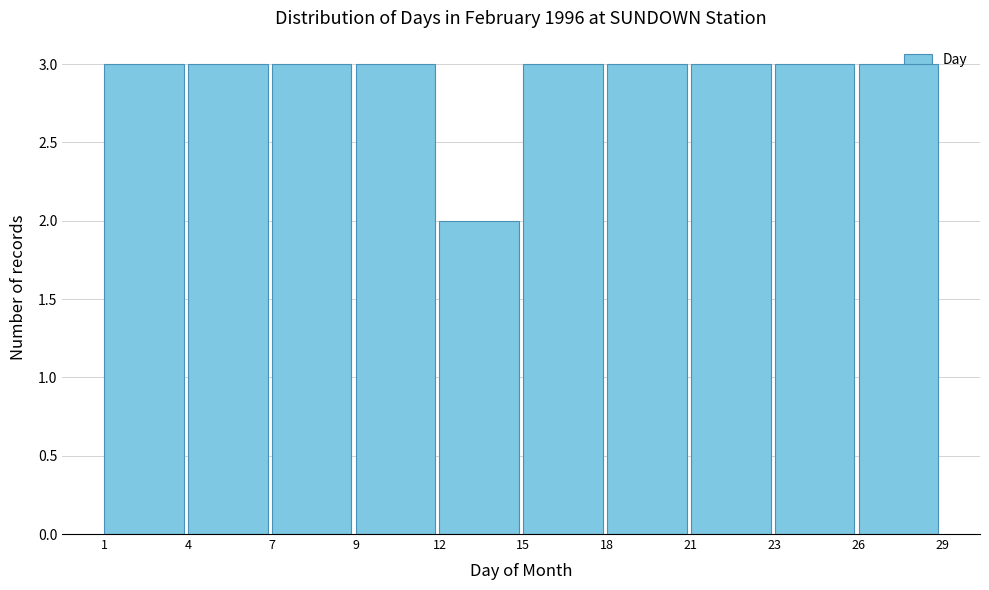

What is the average value?

3